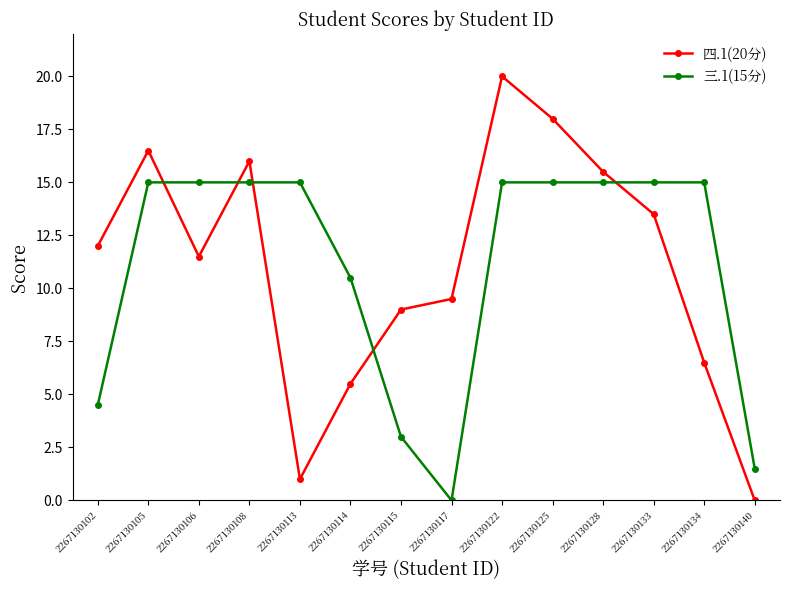

Does the chart display data point markers on the line(s)?

Yes